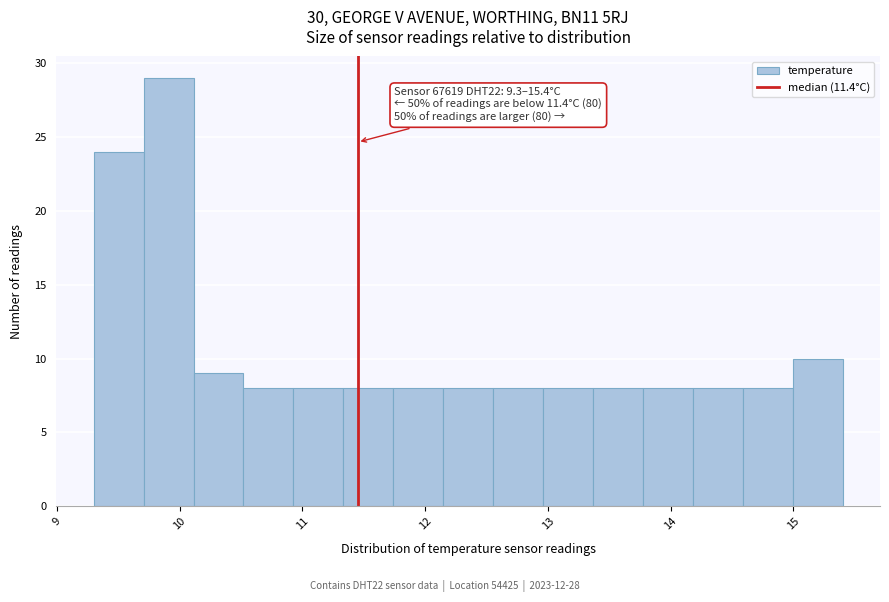

Over which range of the x-axis is the bar tallest?

9.7 to 10.1